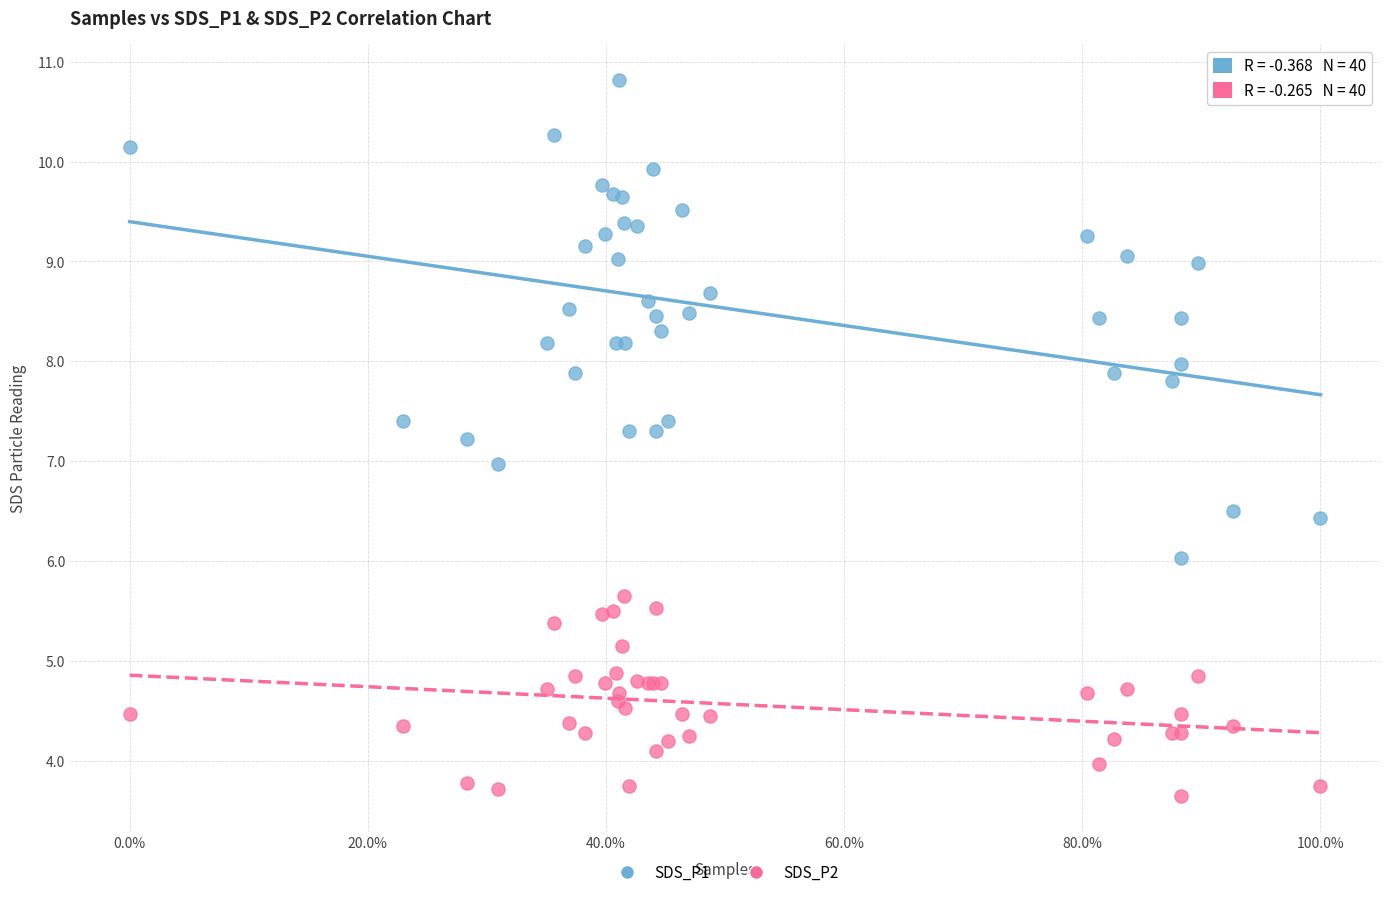

What are all the series names shown in the legend?

SDS_P1, SDS_P2